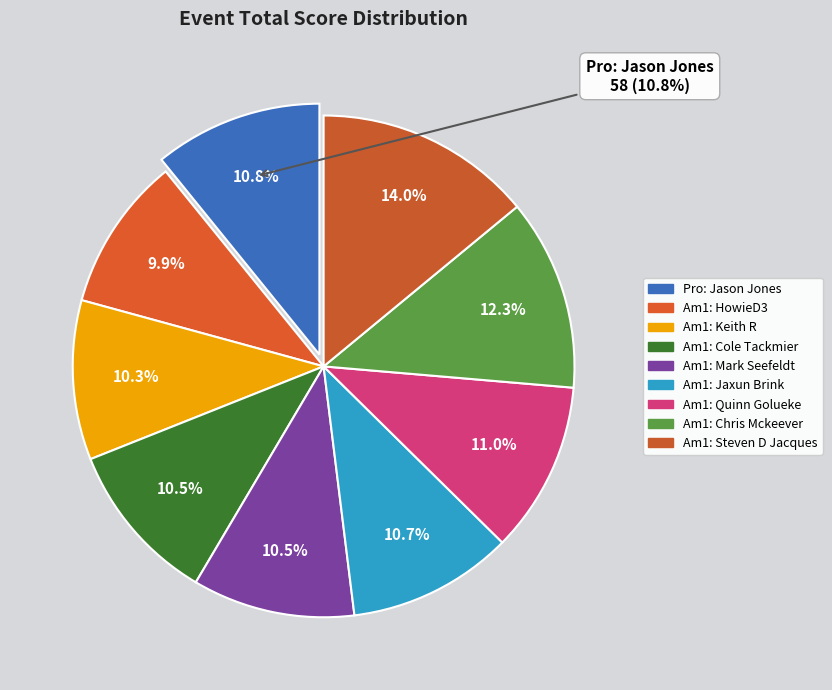

Is it true that Jason Jones (Pro) is 11% of the pie?

True